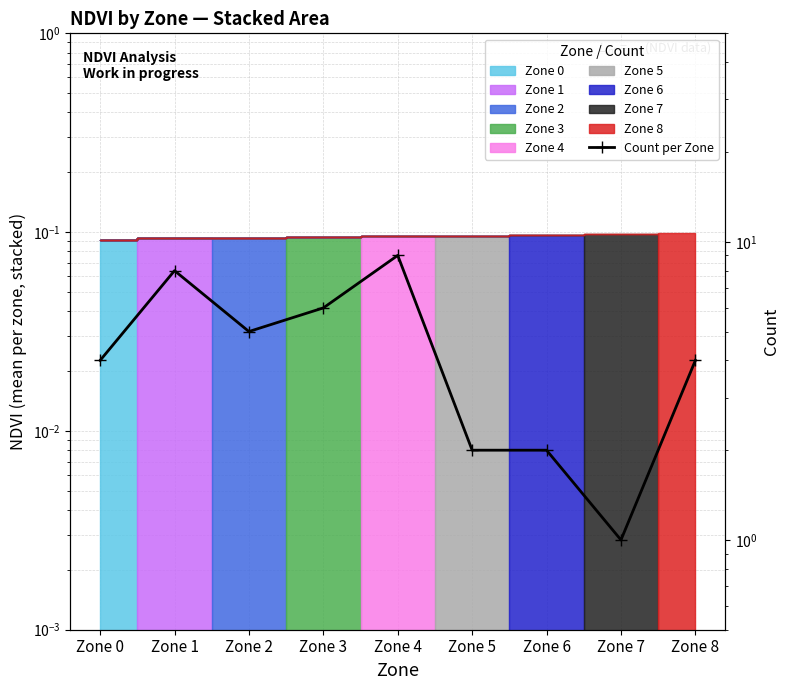

Reading right to left, list all the values displayed in this chart.

4	1	2	2	9	6	5	8	4